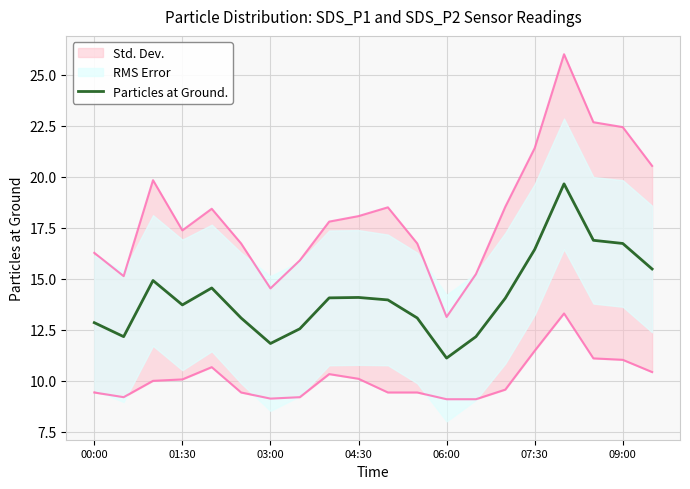

At which label does Particles at Ground. reach its minimum?

06:00